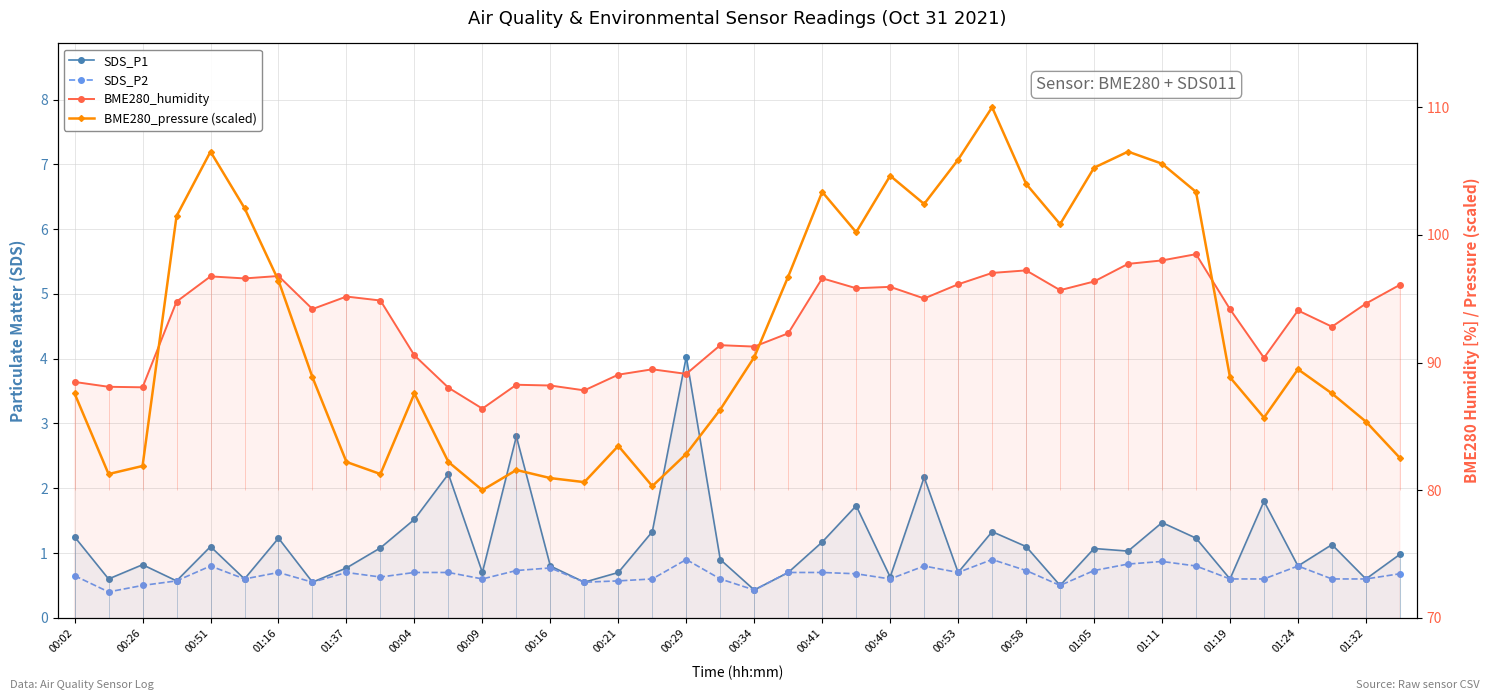

The value of SDS_P1 at 01:32 is 0.6. True or false?

True